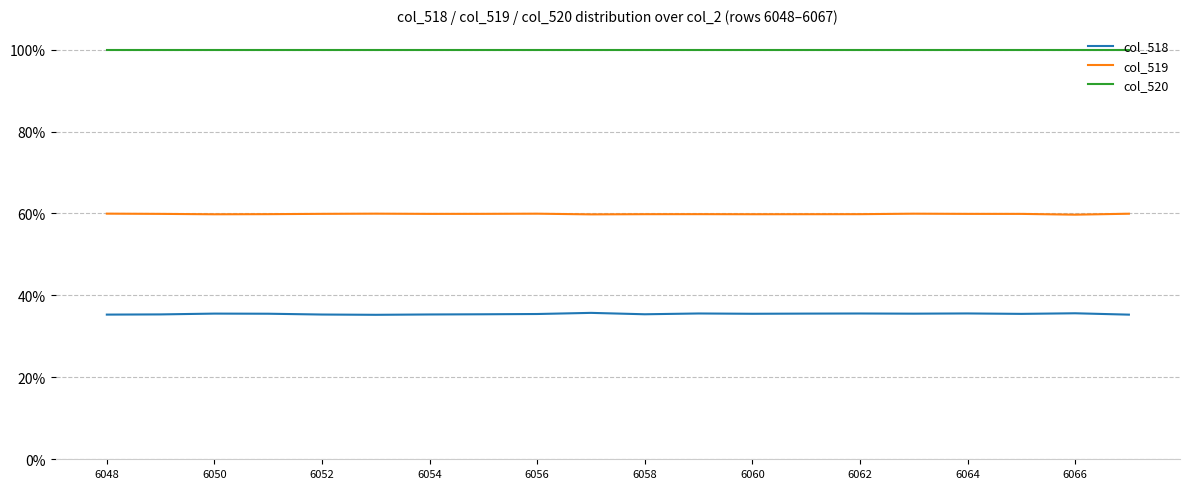

What are all the series names shown in the legend?

col_518, col_519, col_520